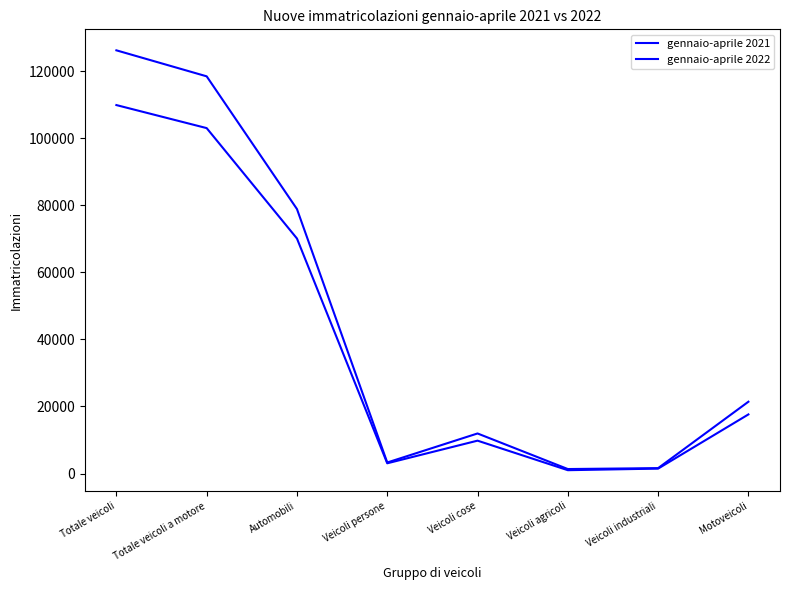

Between Veicoli cose and Veicoli agricoli, which series saw the biggest shift?

gennaio-aprile 2021